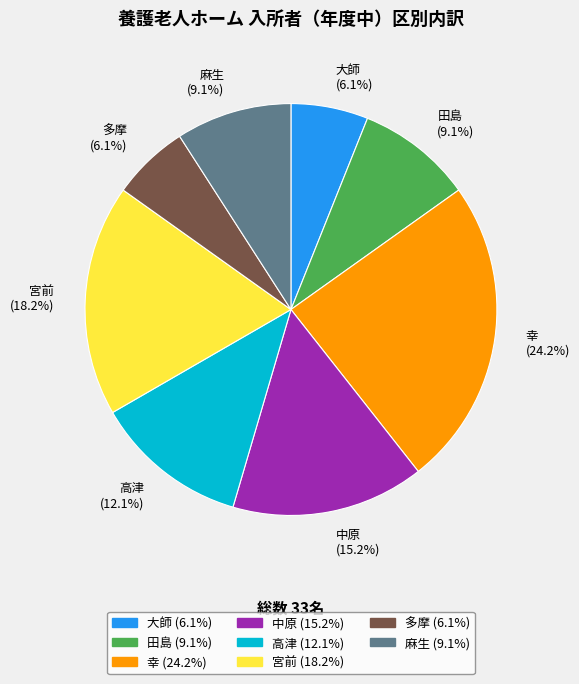

What is the largest slice in the pie chart?

幸 (24.2%)